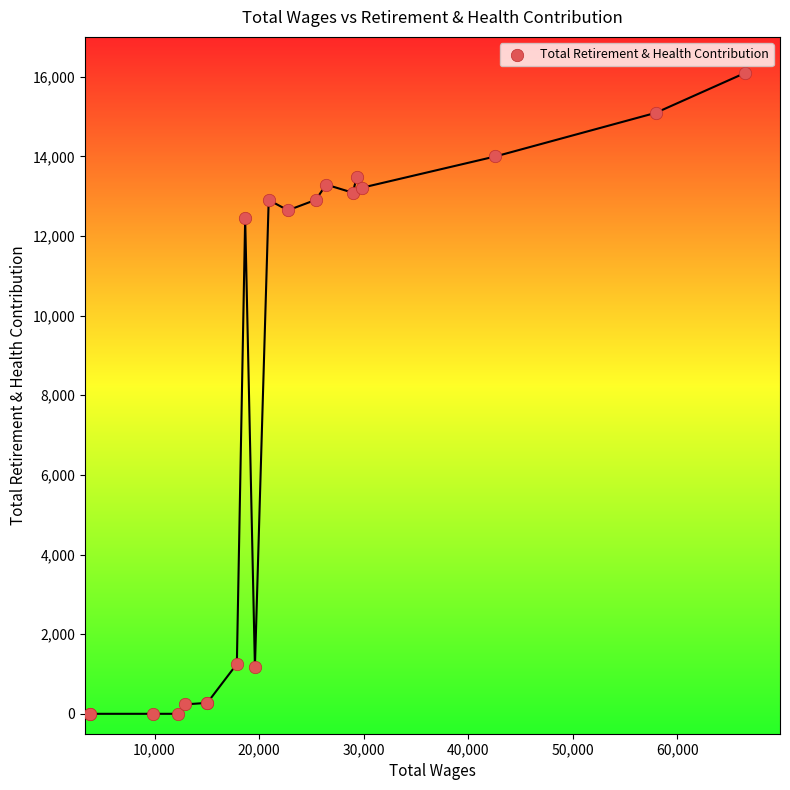

What Y value in the scatter plot is closest to 8048?

12441